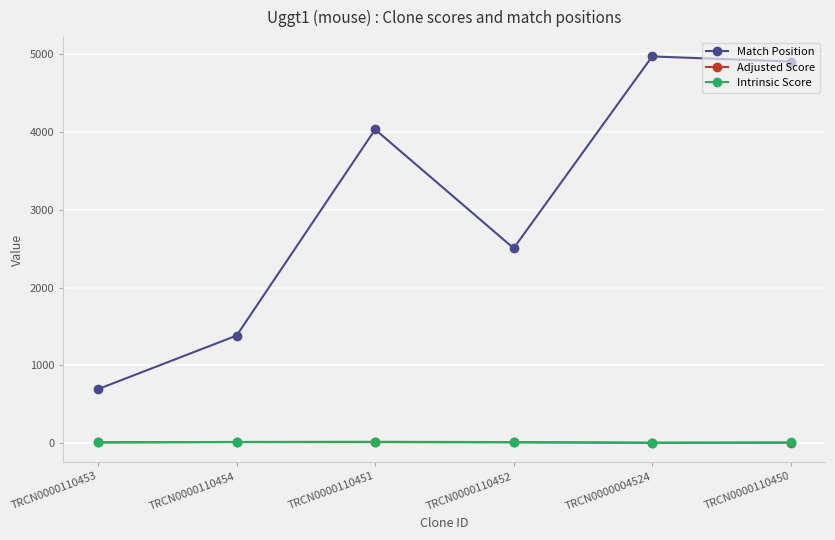

Read the Adjusted Score value at TRCN0000110450.

3.4